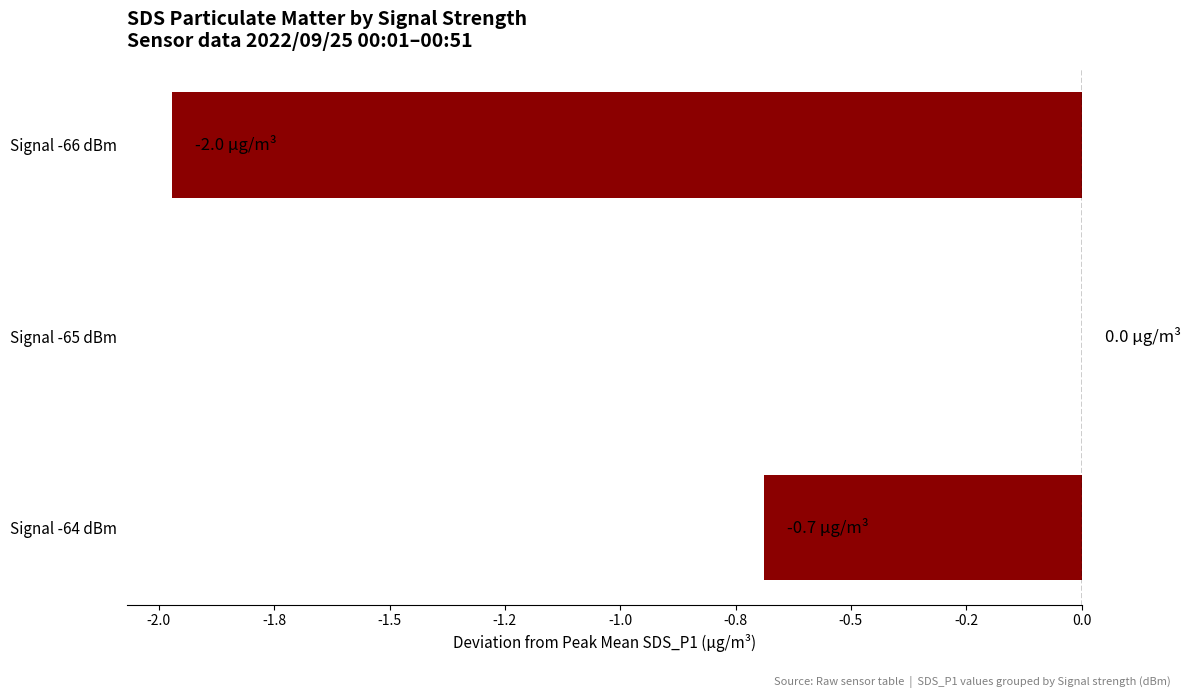

Are the bars horizontal?

Yes